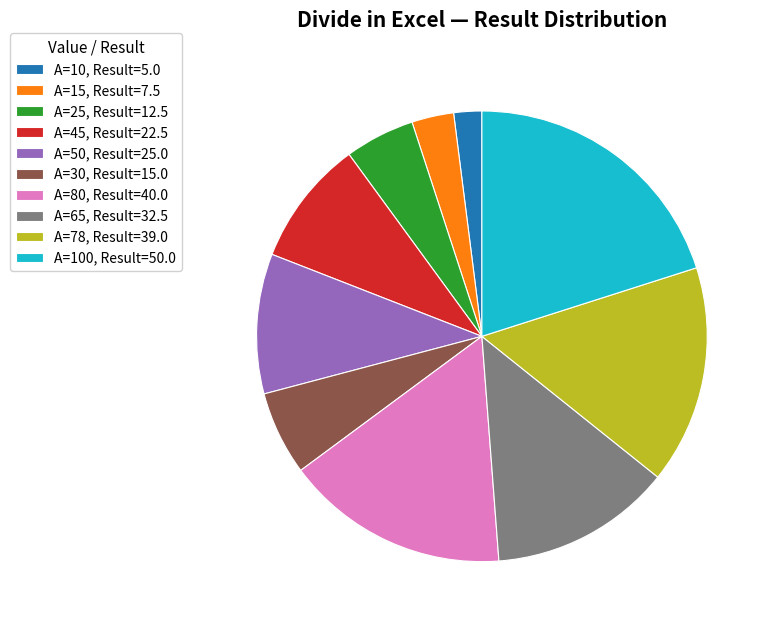

How many segments does this pie chart have?

10